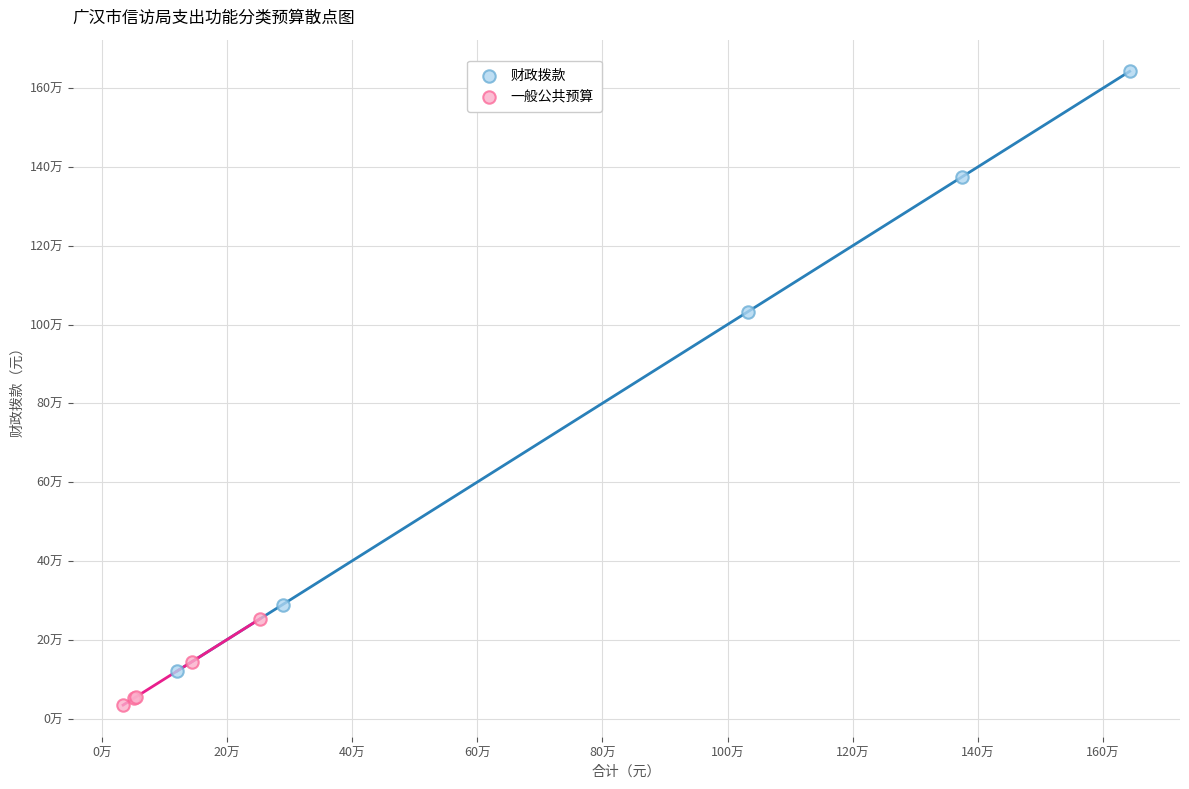

Which series has the widest spread of Y values?

财政拨款